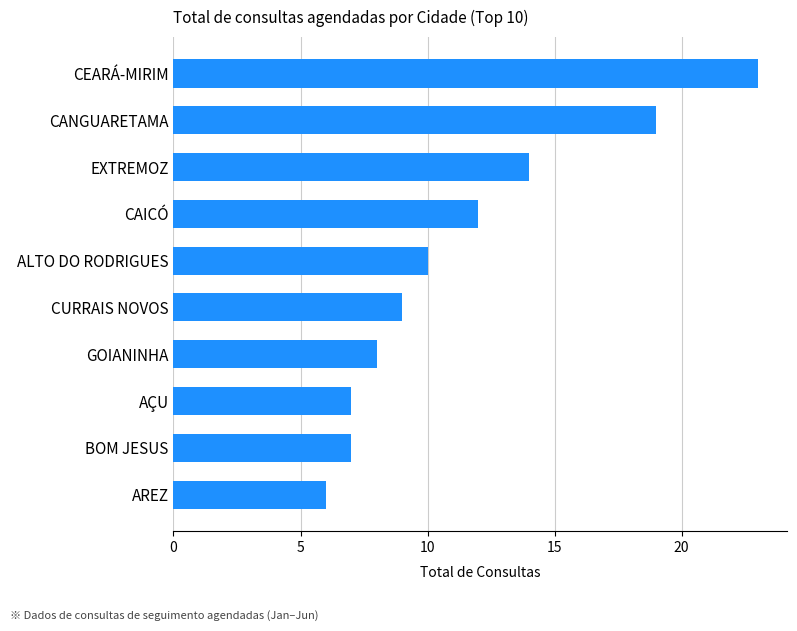

What is the minimum value shown in the chart?

6